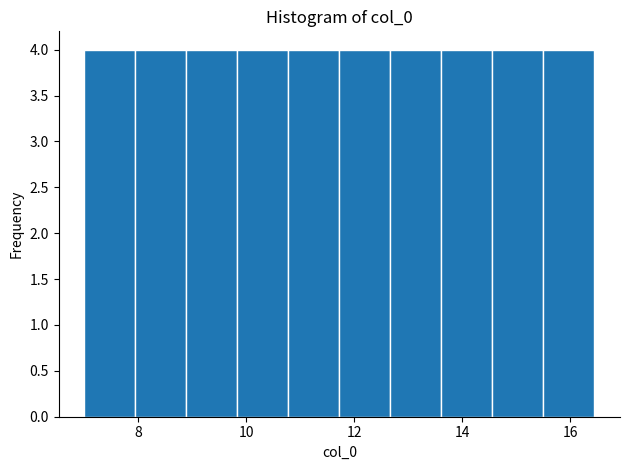

What is the height of the bar covering 11.8 to 12.6 on the x-axis? Neither the bar edges nor the heights are printed on the chart, so give them approximately, as read against the axes.

4